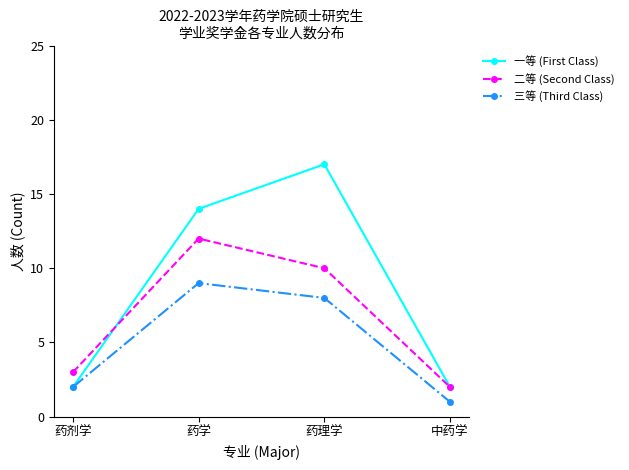

The 一等 (First Class) series shows 19 at 药学. True or false?

False